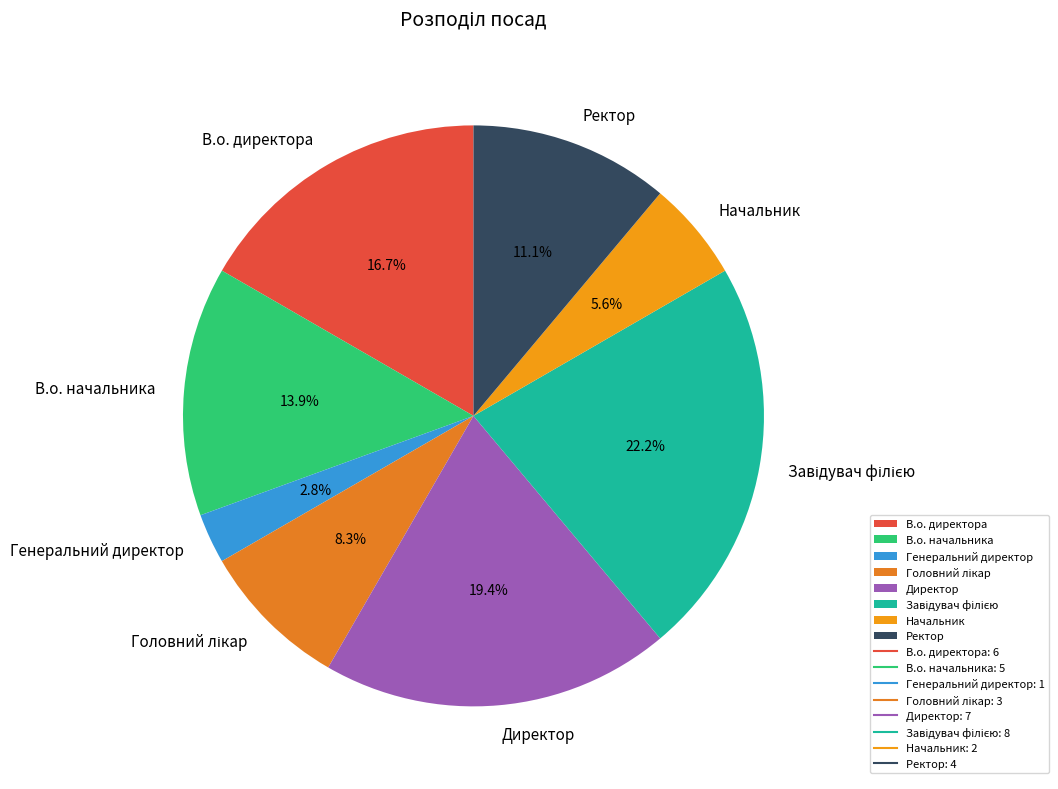

What portion of the pie excludes Директор?

80.6%